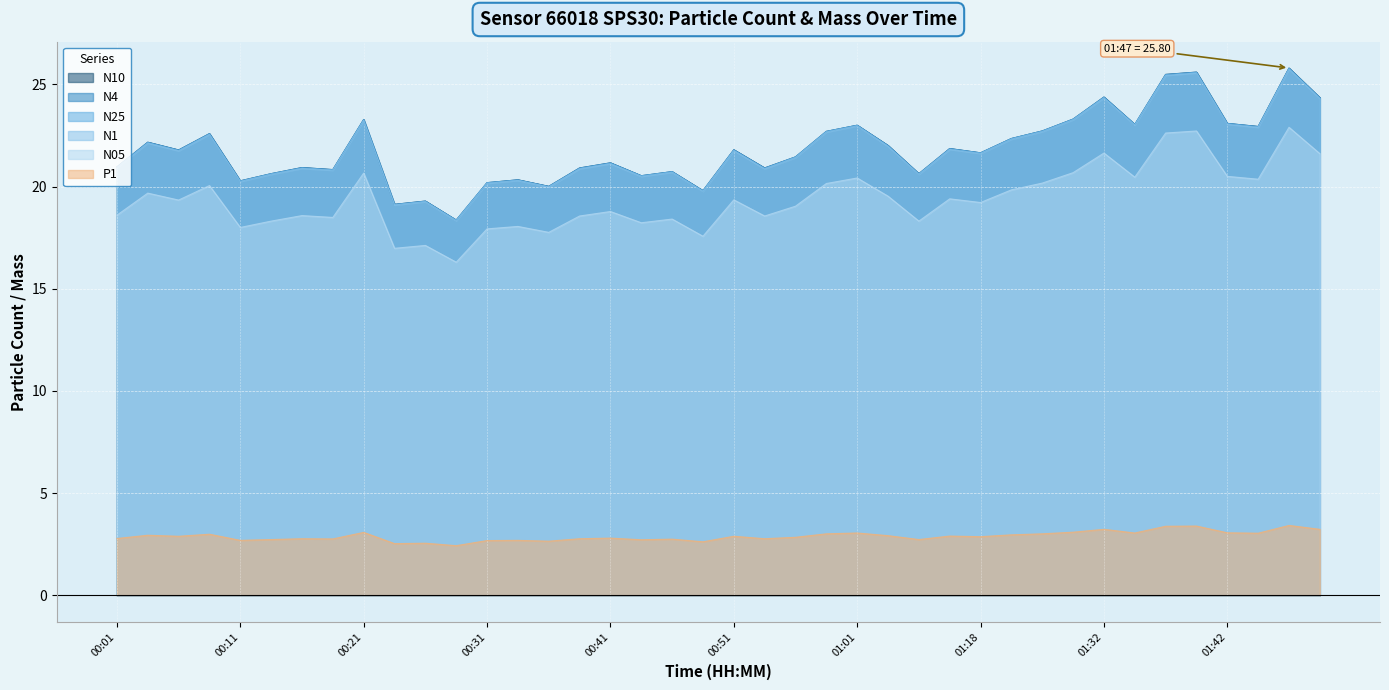

What is the difference between the highest and lowest values at 01:37?

22.1